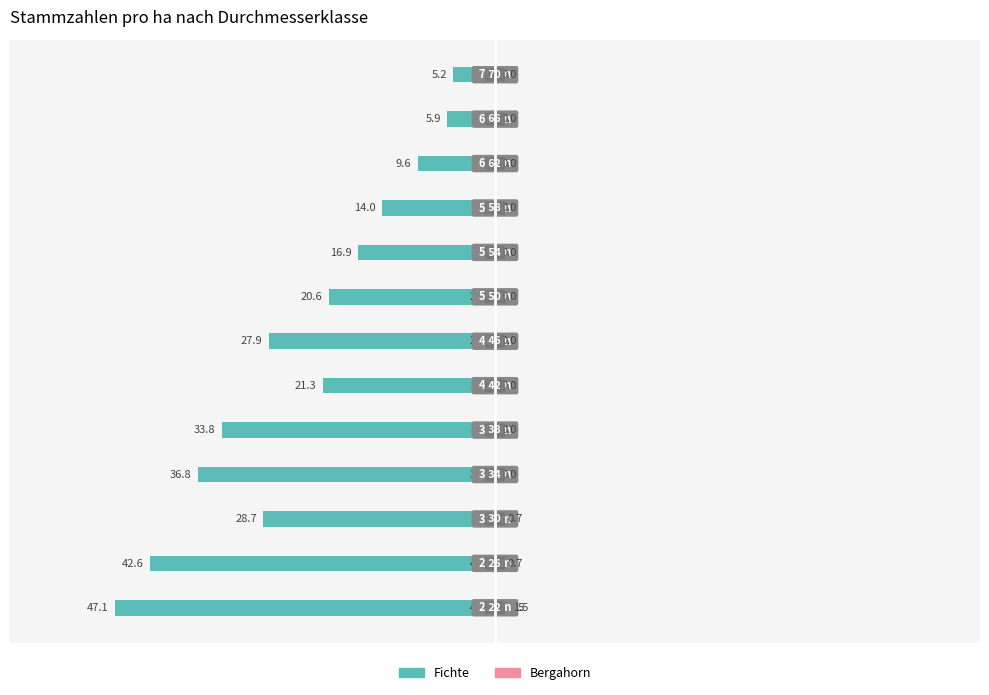

The Bergahorn series shows 1.0 at 2. True or false?

False